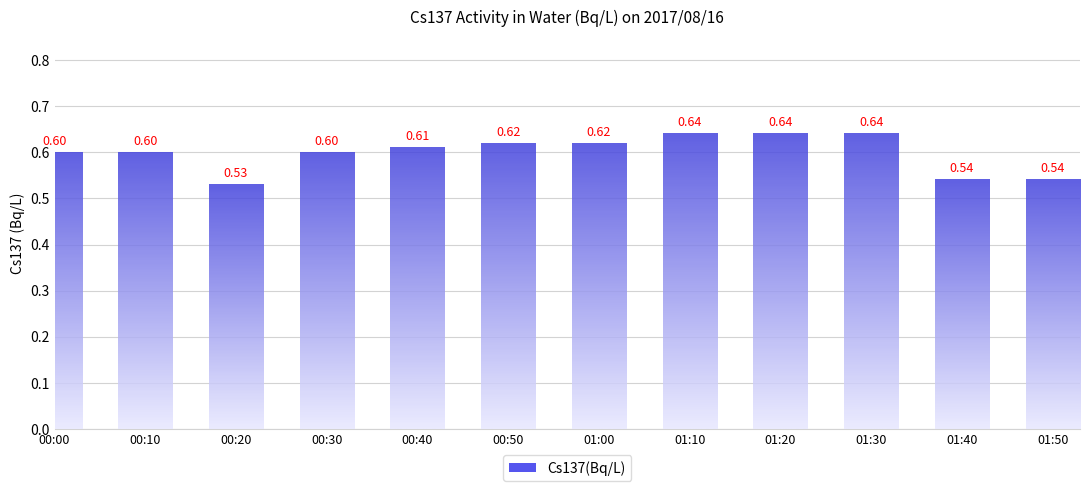

How many bars are there in total?

12